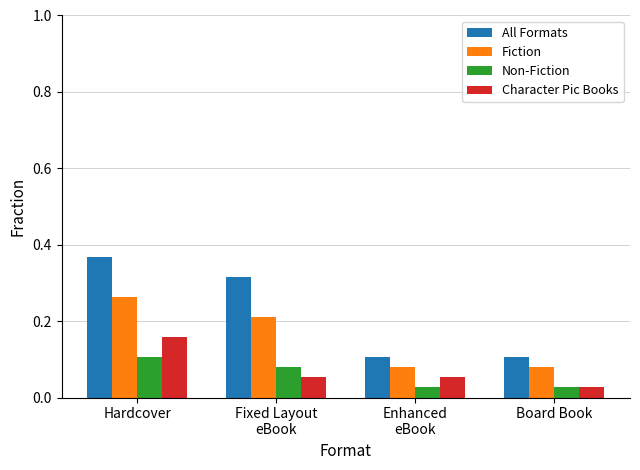

Which series has the largest range (max minus min)?

All Formats